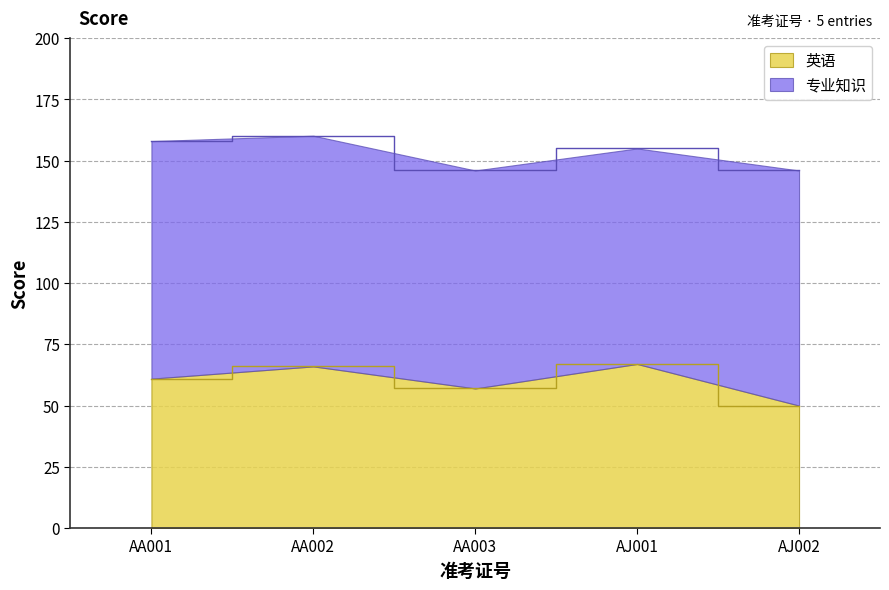

How many lines are shown in the chart?

2